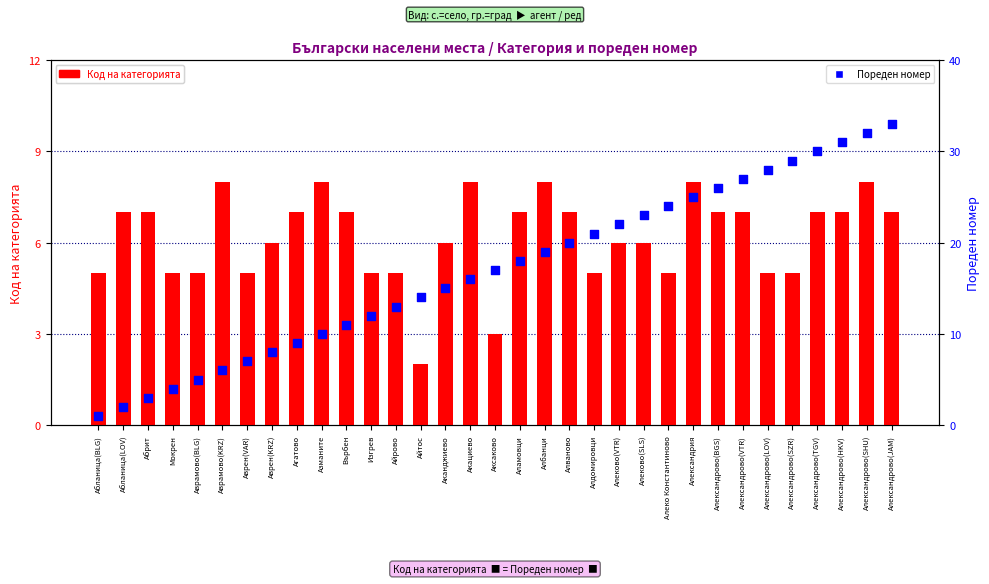

Is the value of Код на категорията at Аксаково greater than the value of Пореден номер at Агатово?

No